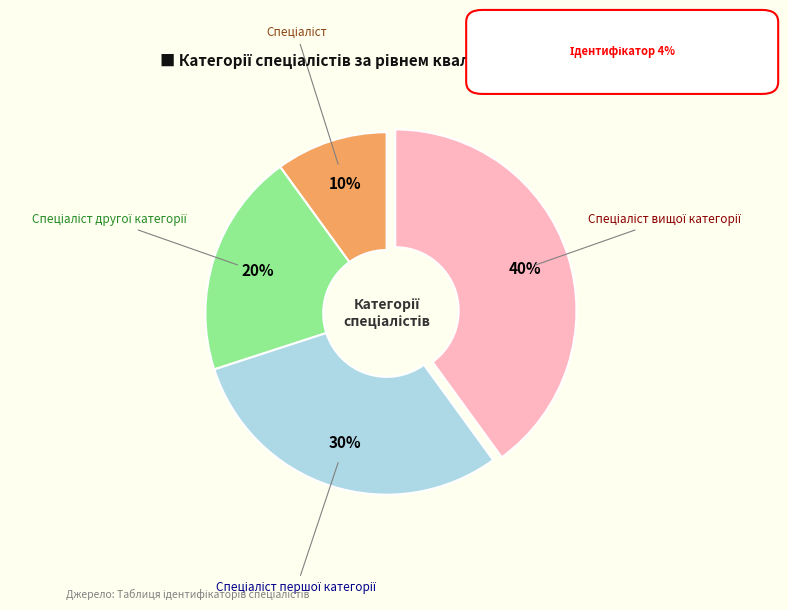

To the nearest percent, what is the average slice percentage?

25%